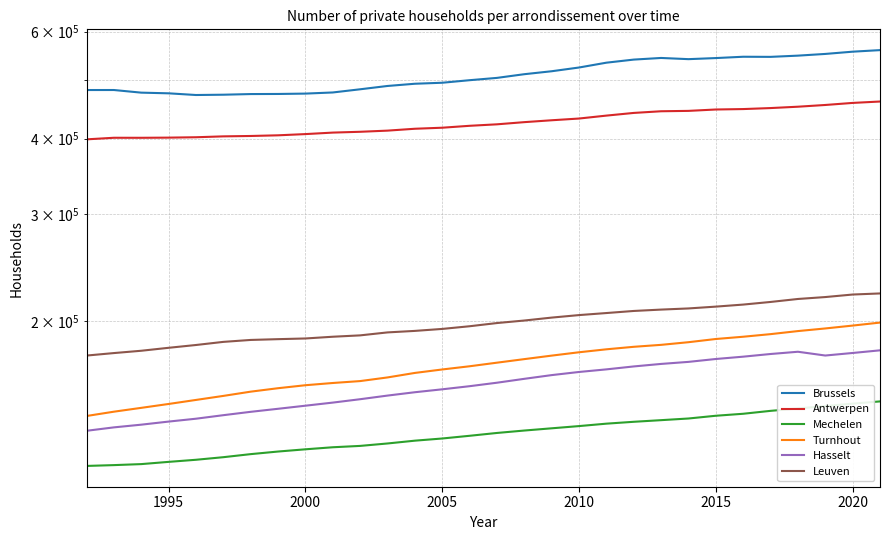

How many distinct data groups are displayed?

6